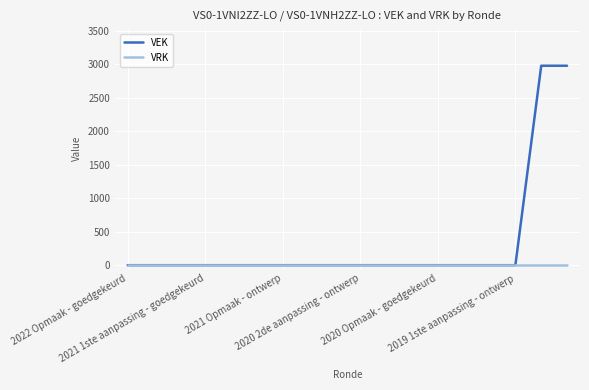

Which series has the largest range (max minus min)?

VEK